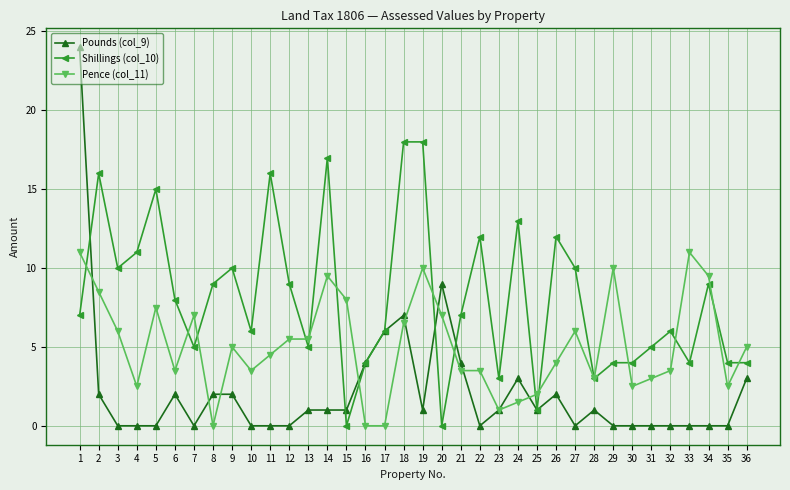

Reading right to left, extract all data points from this chart.

Pounds (col_9): 3.0	0.0	0.0	0.0	0.0	0.0	0.0	0.0	1.0	0.0	2.0	1.0	3.0	1.0	0.0	4.0	9.0	1.0	7.0	6.0	4.0	1.0	1.0	1.0	0.0	0.0	0.0	2.0	2.0	0.0	2.0	0.0	0.0	0.0	2.0	24.0
Shillings (col_10): 4.0	4.0	9.0	4.0	6.0	5.0	4.0	4.0	3.0	10.0	12.0	1.0	13.0	3.0	12.0	7.0	0.0	18.0	18.0	6.0	4.0	0.0	17.0	5.0	9.0	16.0	6.0	10.0	9.0	5.0	8.0	15.0	11.0	10.0	16.0	7.0
Pence (col_11): 5.0	2.5	9.5	11.0	3.5	3.0	2.5	10.0	3.0	6.0	4.0	2.0	1.5	1.0	3.5	3.5	7.0	10.0	6.5	0.0	0.0	8.0	9.5	5.5	5.5	4.5	3.5	5.0	0.0	7.0	3.5	7.5	2.5	6.0	8.5	11.0